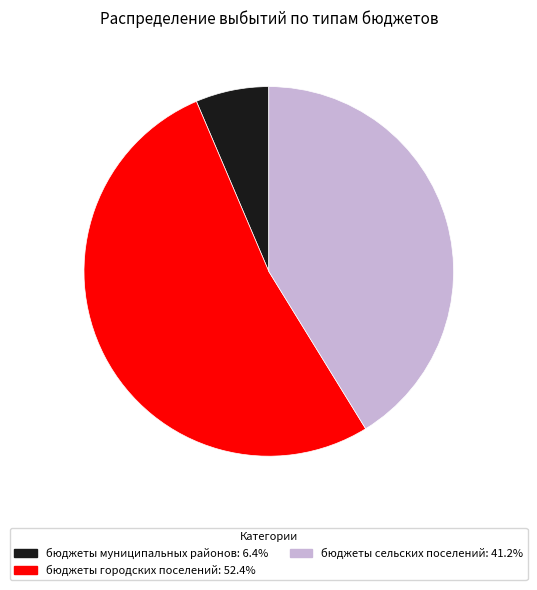

Between бюджеты сельских поселений and бюджеты городских поселений, which is larger?

бюджеты городских поселений